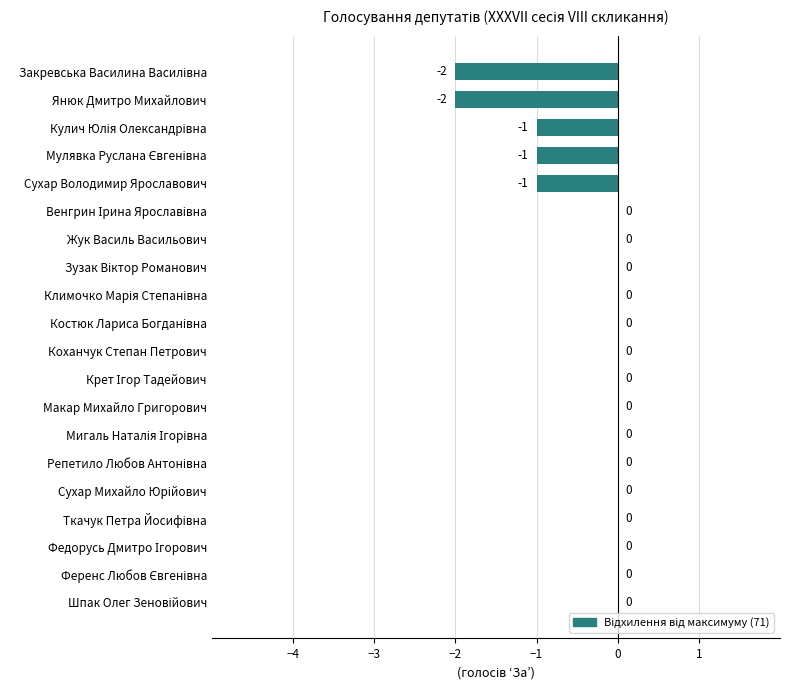

At which label is the value closest to -1?

Сухар Володимир Ярославович